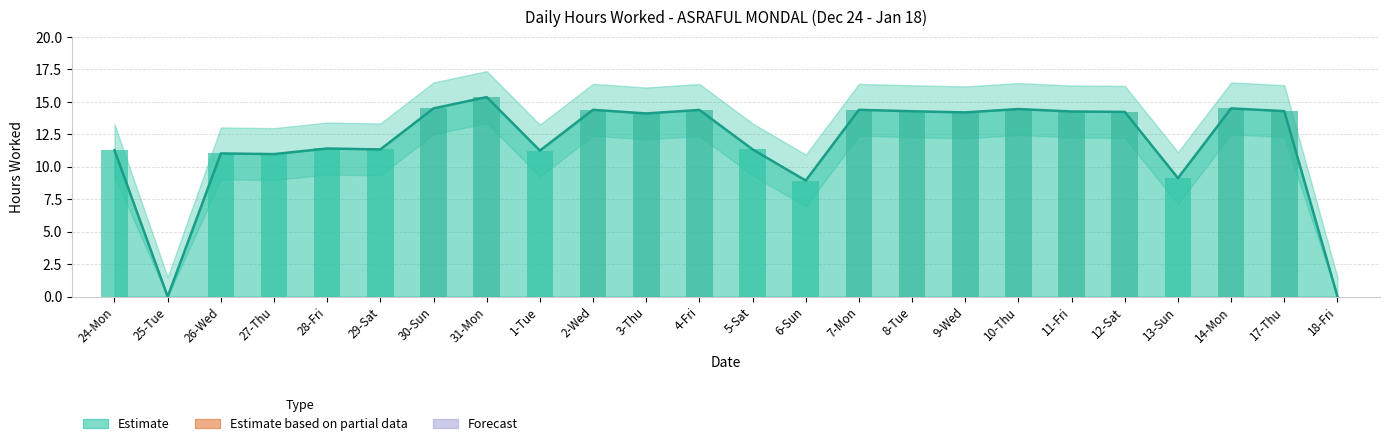

True or false: the data shows 14.4 at 10-Thu.

True